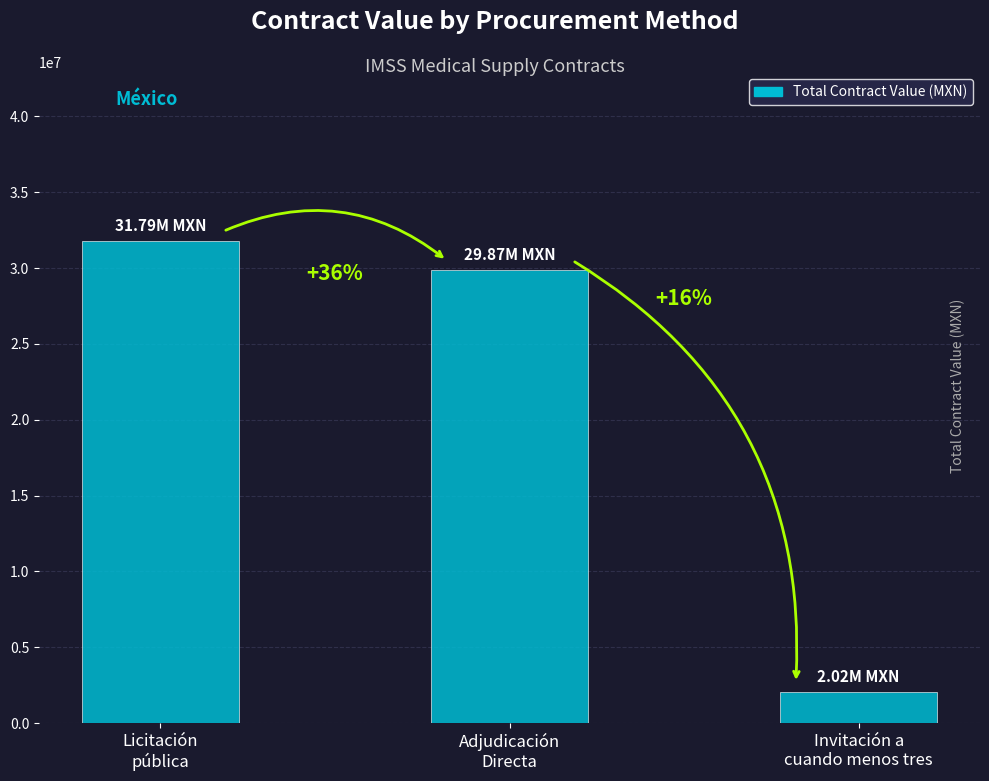

What position from the right is Adjudicación
Directa?

2